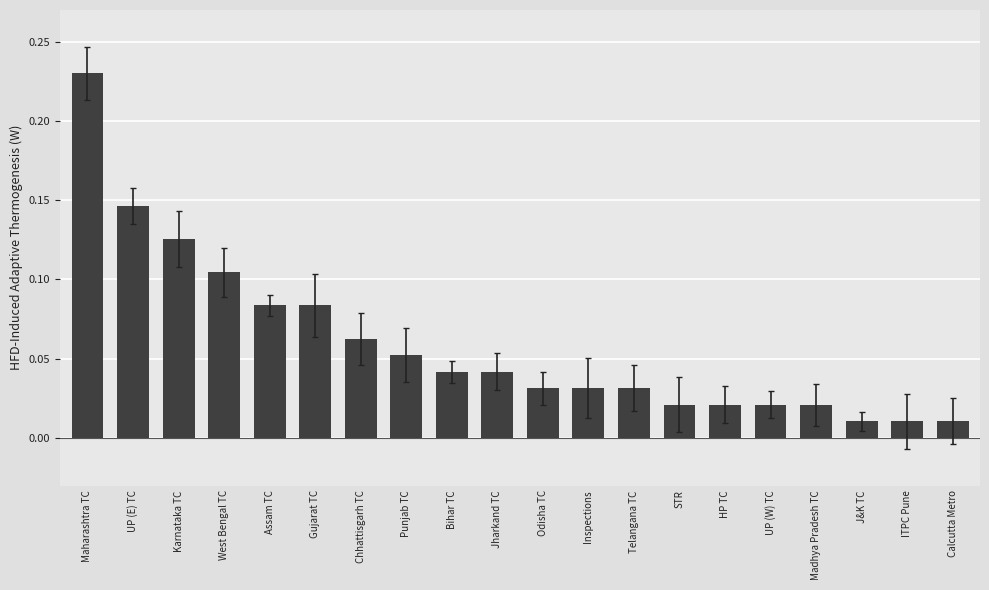

Which category has the highest value across all series?

Maharashtra TC